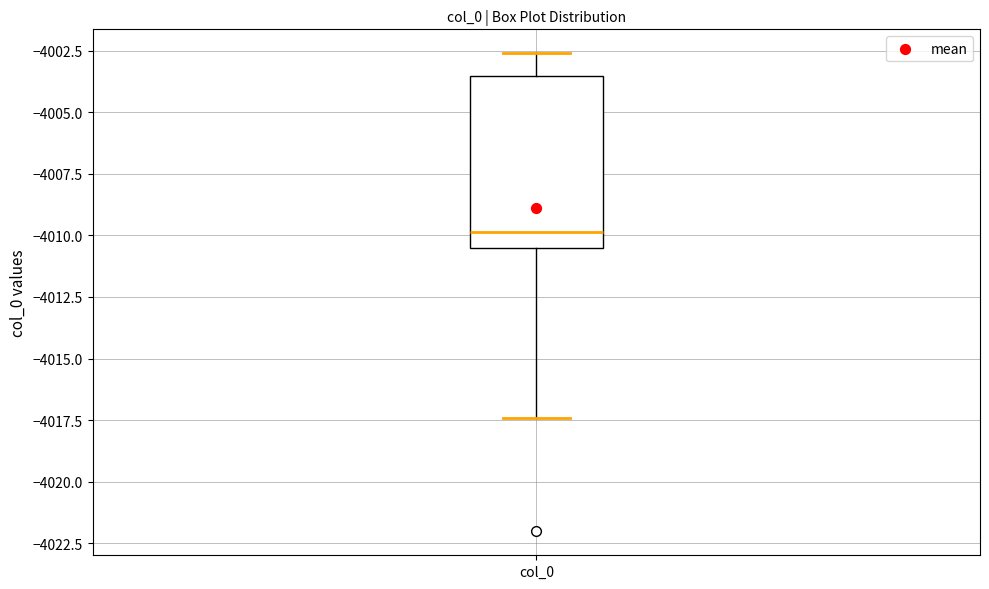

Where is the upper edge of the box for col_0 on the y-axis? The values are not printed on the chart, so give them approximately, as read against the axis.

-4003.5